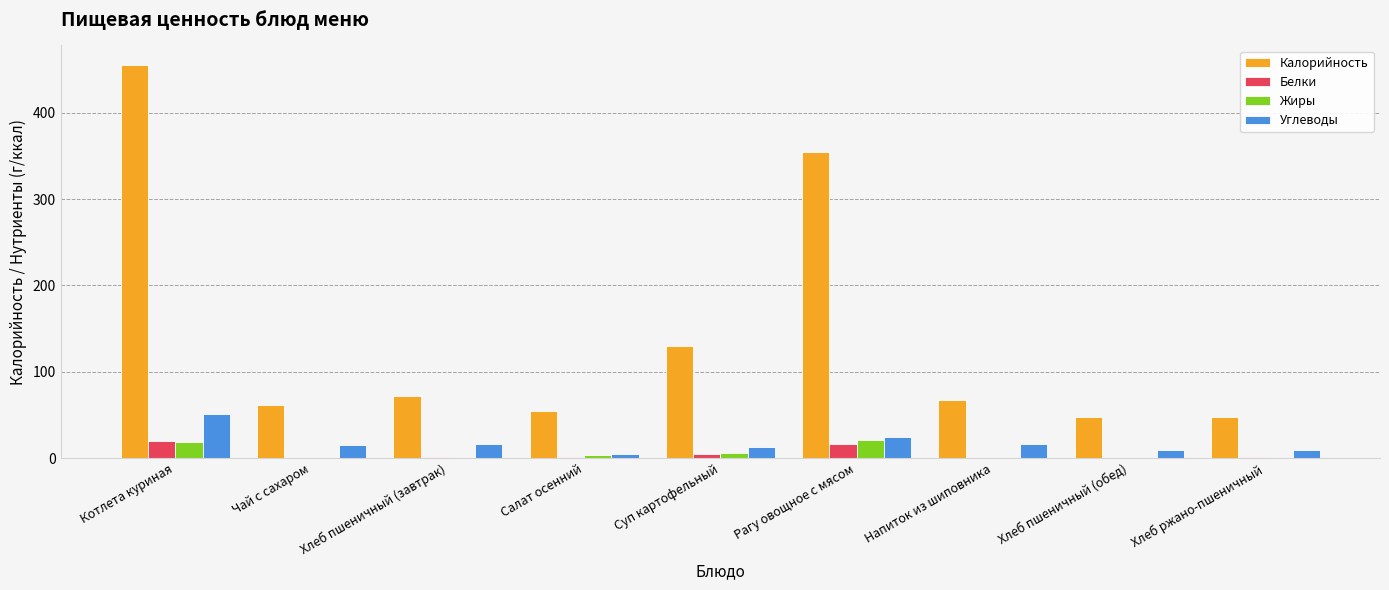

True or false: Жиры has a value of 0 at Хлеб пшеничный (обед).

True